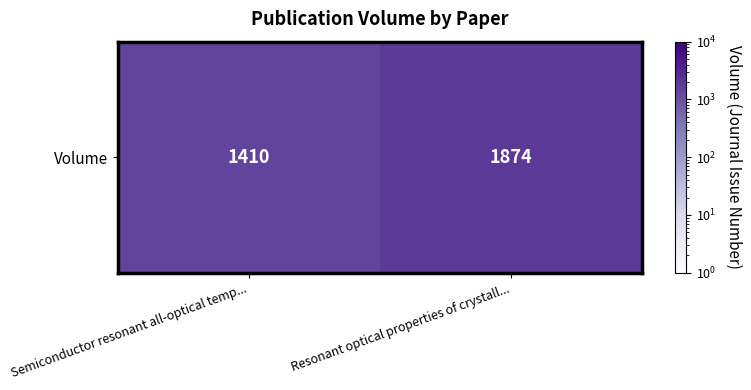

Rank the categories by value from highest to lowest.

Resonant optical properties of crystall..., Semiconductor resonant all-optical temp...